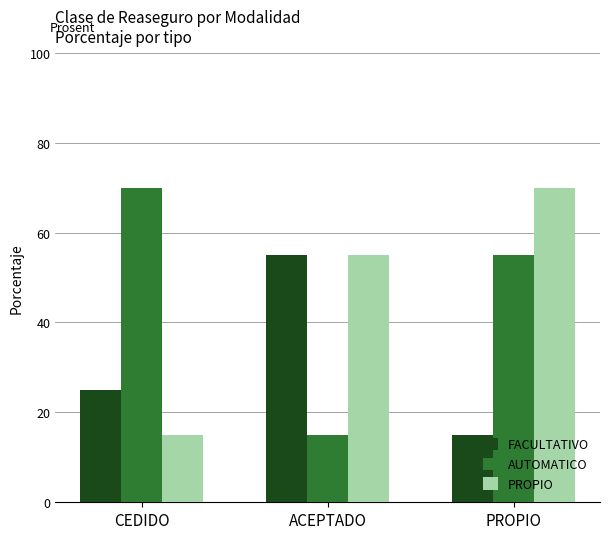

True or false: FACULTATIVO has a value of 55.0 at ACEPTADO.

True